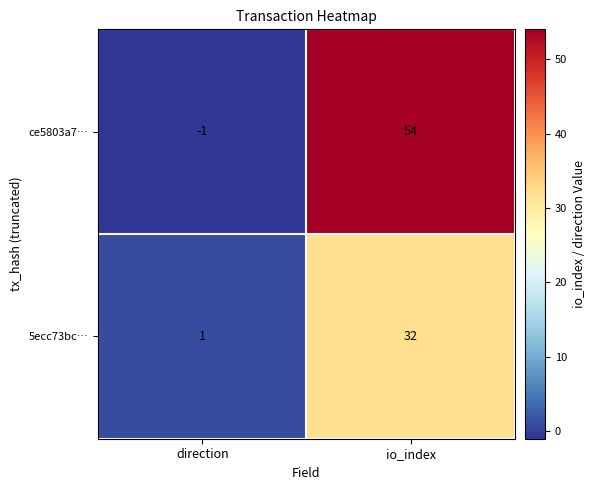

List the series in order of their overall mean, highest first.

ce5803a7…, 5ecc73bc…